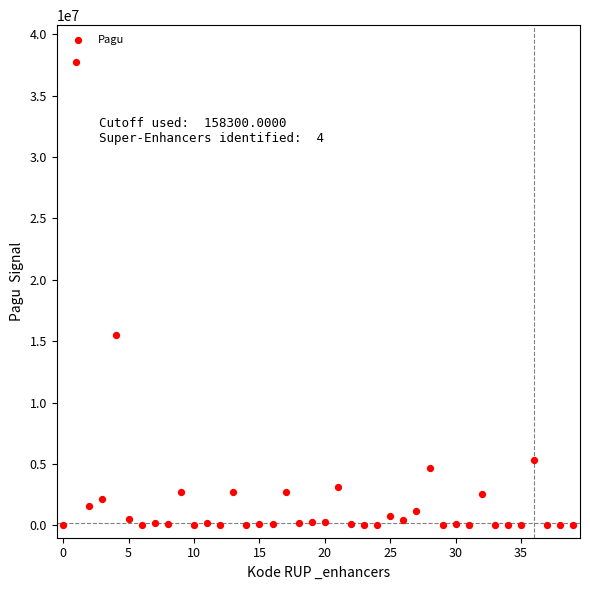

What is the range of Y values (max minus min)?

37706500